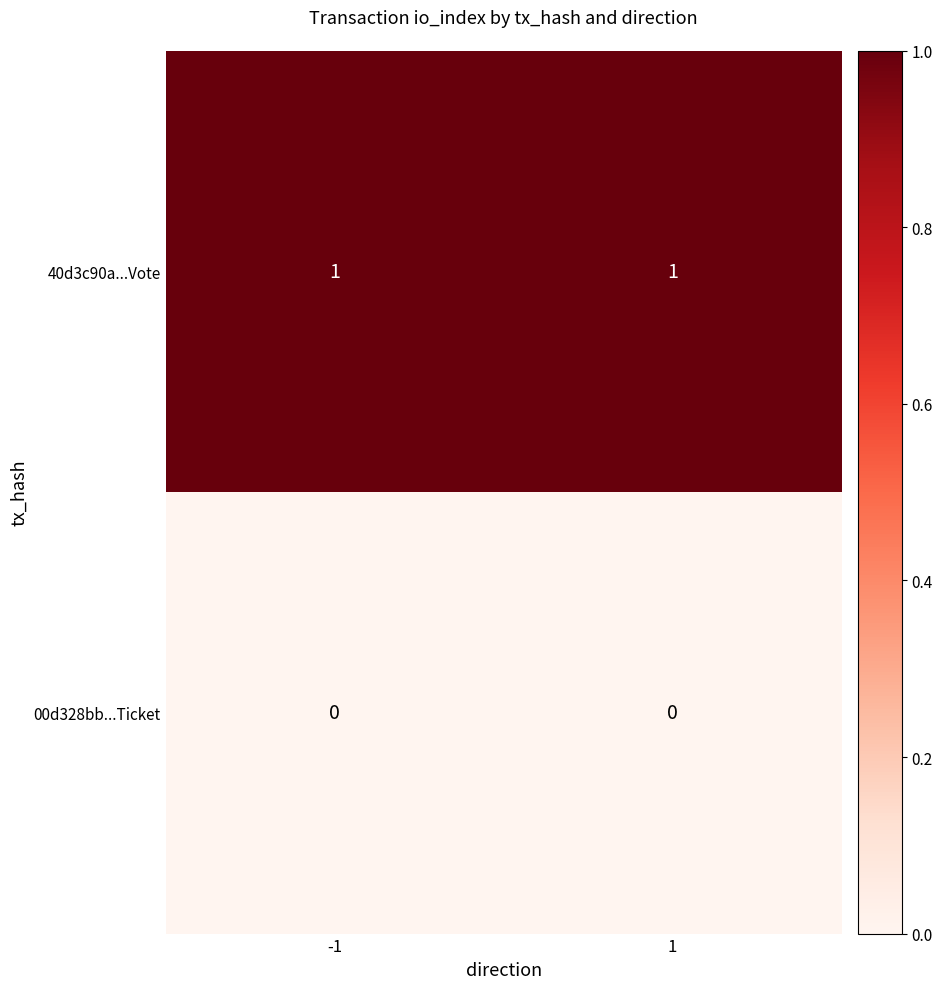

At how many categories does at least one series exceed 0?

2